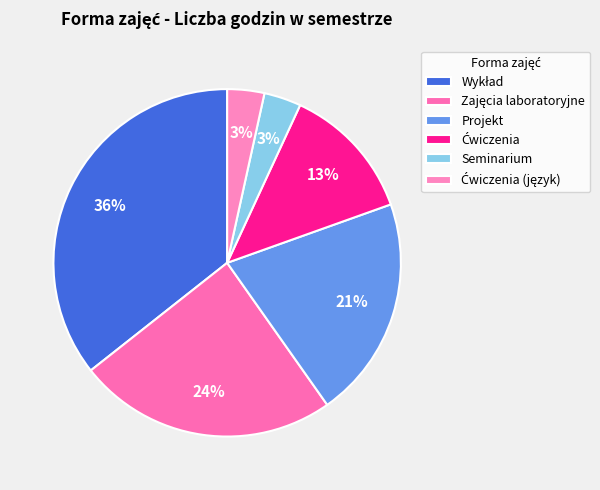

What percentage is the Seminarium slice, to the nearest percent?

3%